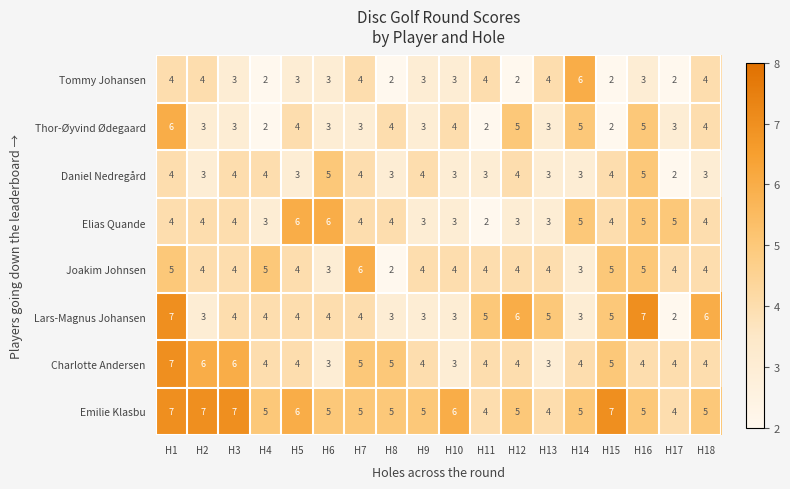

Which series has the largest total across all categories?

Emilie Klasbu